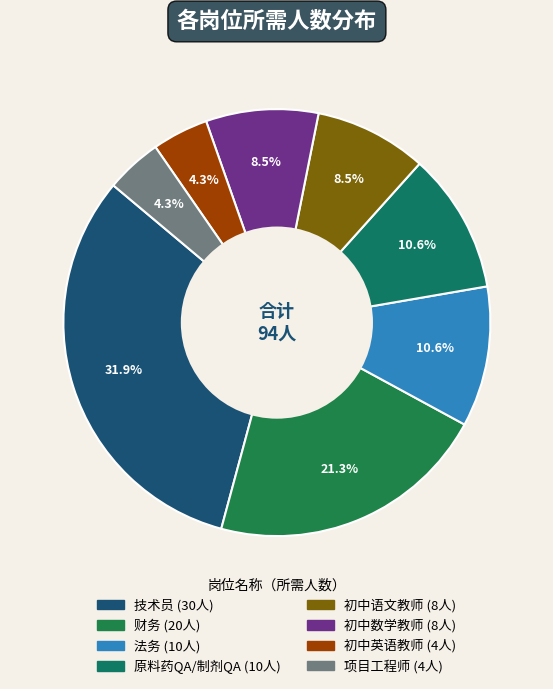

True or false: 初中语文教师 accounts for 1% of the total.

False